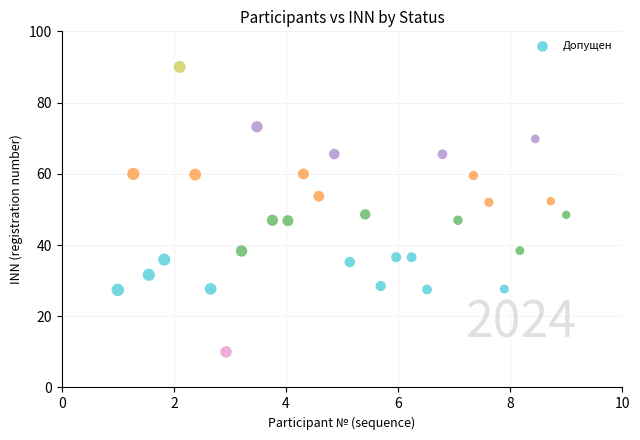

What is the range of X values (max minus min)?

8.0